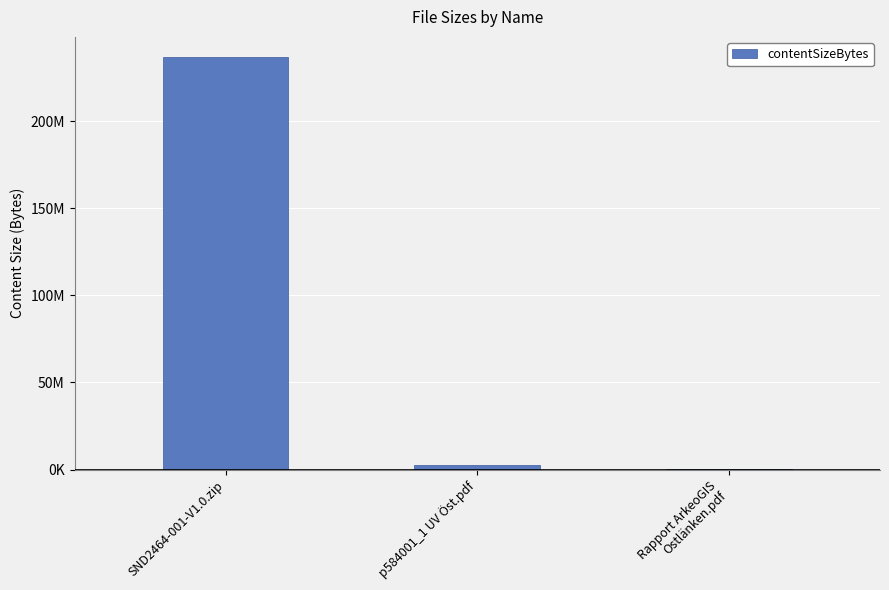

Which label corresponds to the largest value in the chart?

SND2464-001-V1.0.zip